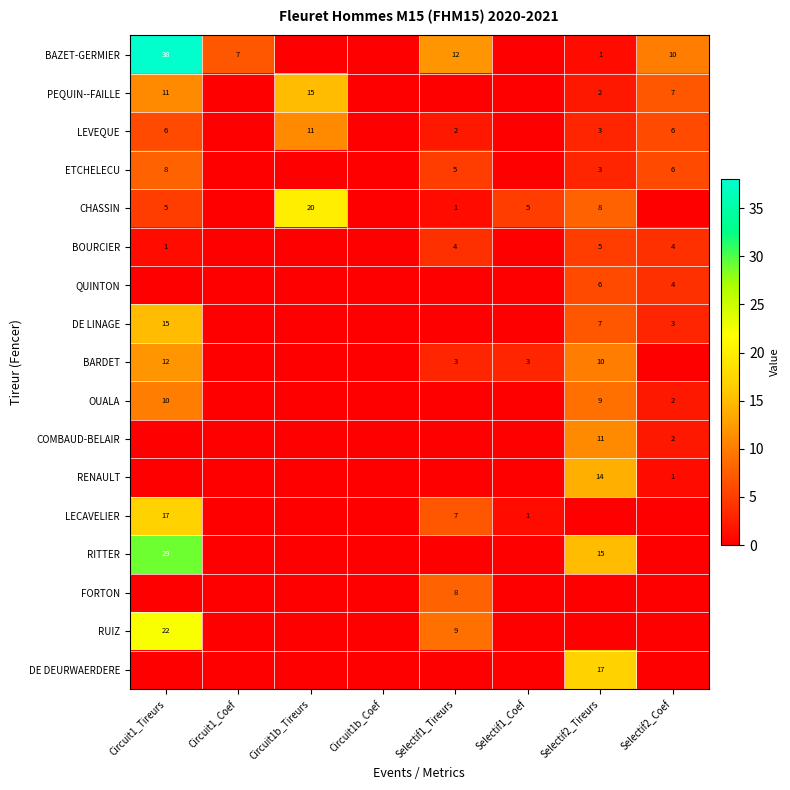

True or false: CHASSIN has a value of 5 at Selectif1_Coef.

True